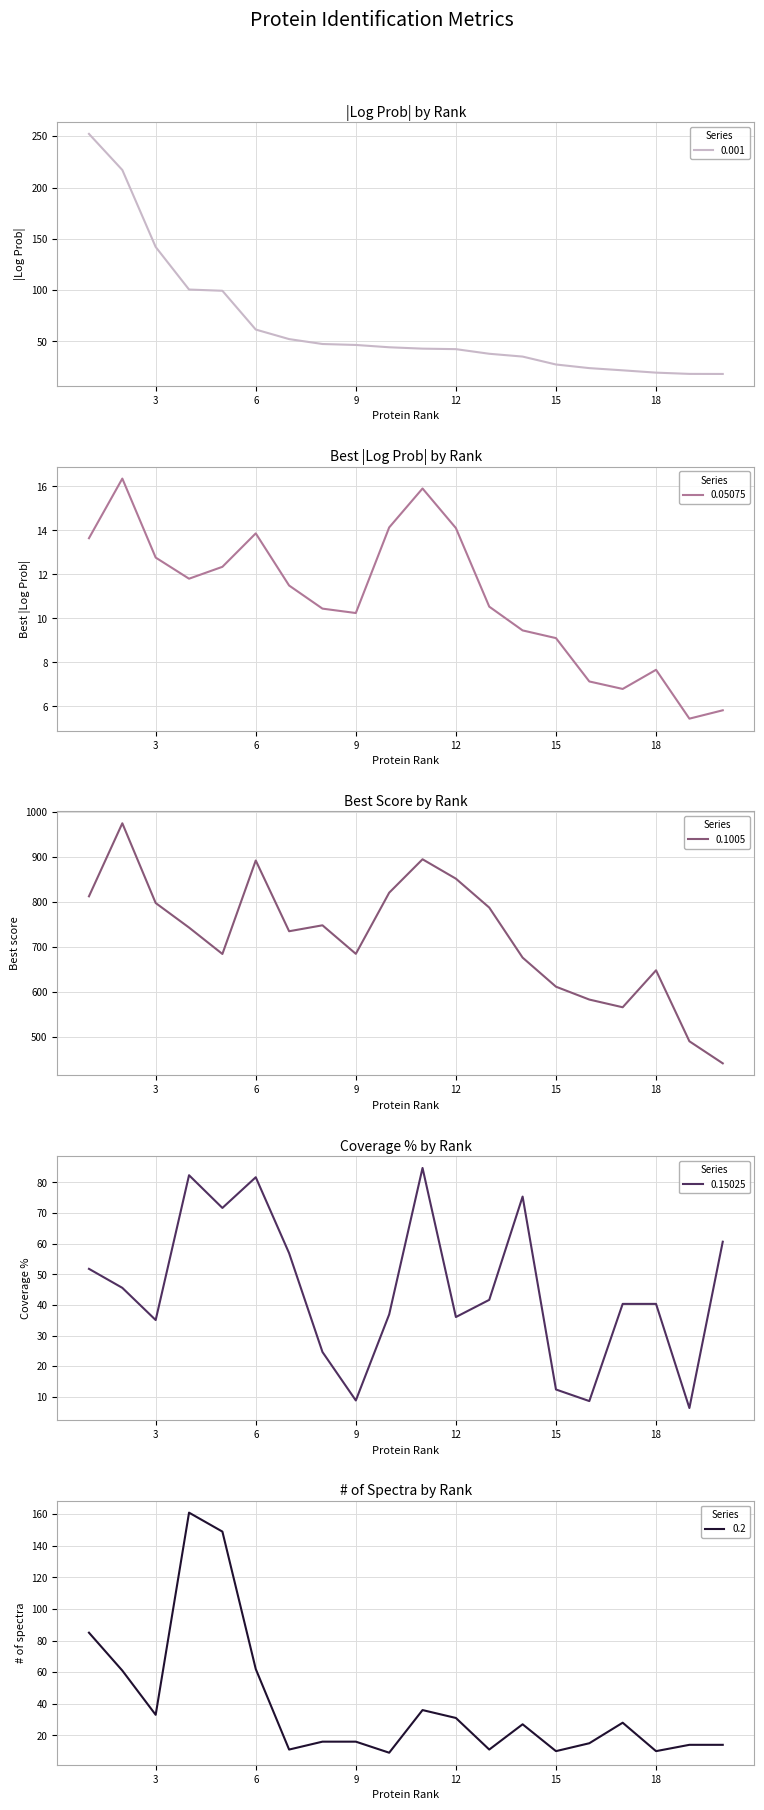

True or false: Best score has more than 0 interior local peaks.

True